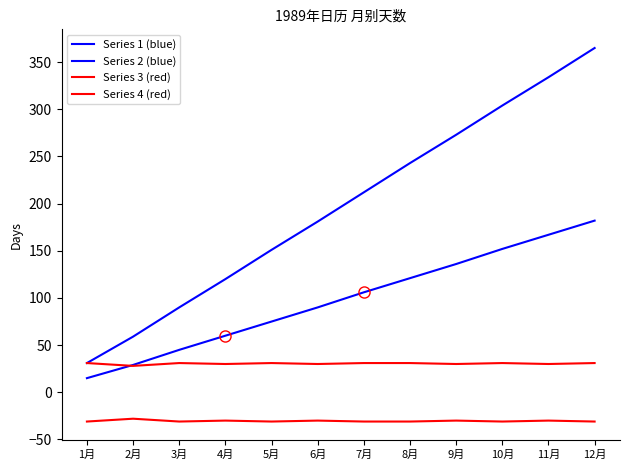

True or false: Series 4 (red) and Series 2 (blue) cross at least once.

False